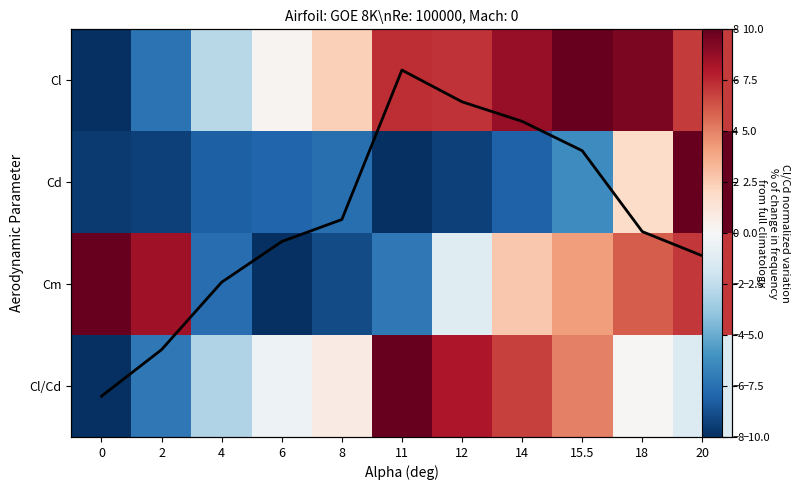

What is the difference between the highest and lowest values at 20?

9.1